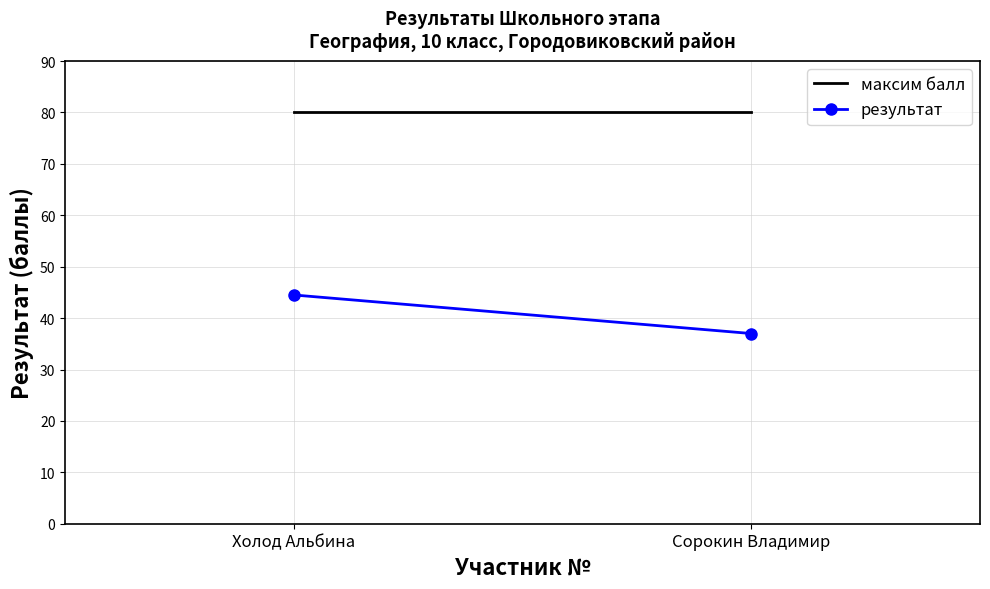

Reading left to right, extract all data points from this chart.

максим балл: 80.0	80.0
результат: 44.5	37.0